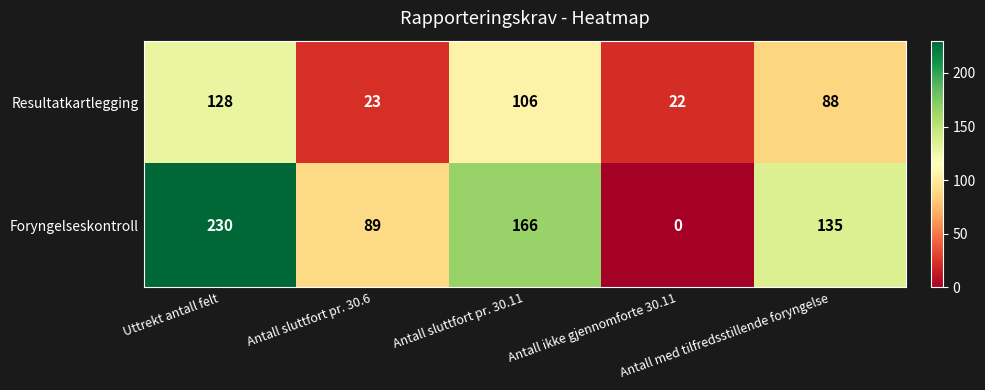

How many distinct data groups are displayed?

2